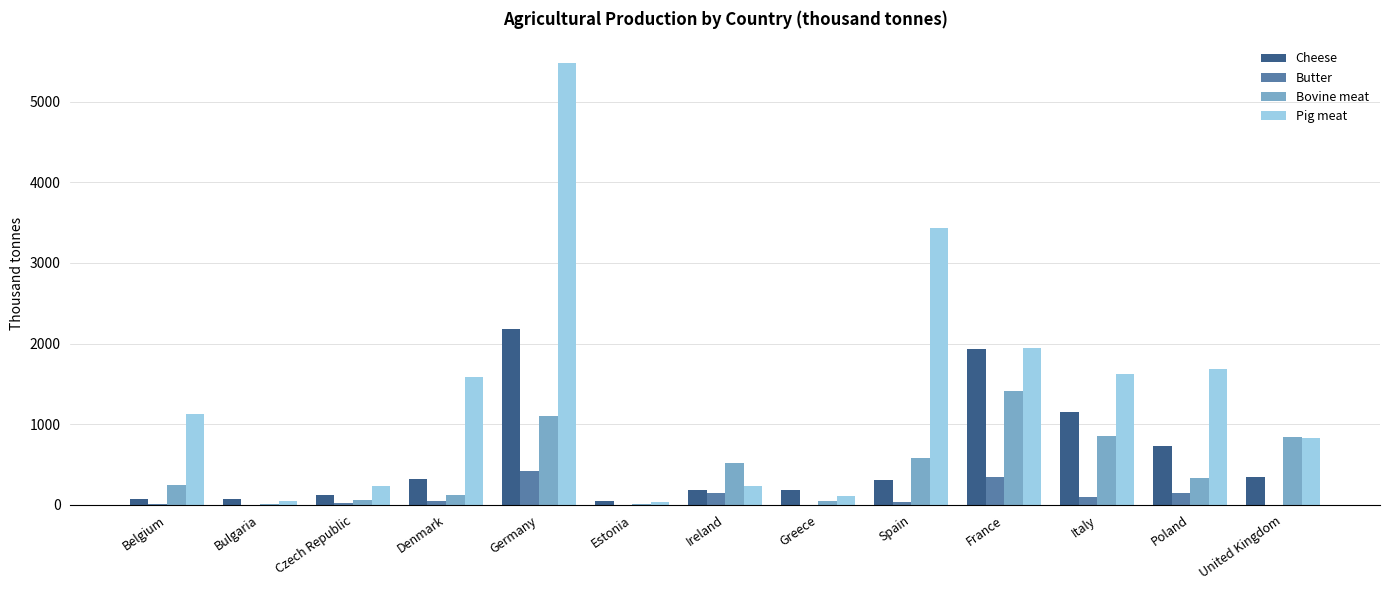

What is the sum of all Butter values?

1277.7